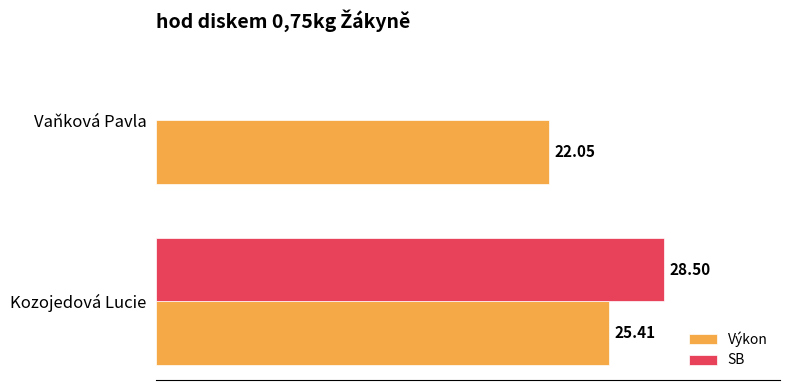

Which series has the largest total across all categories?

Výkon